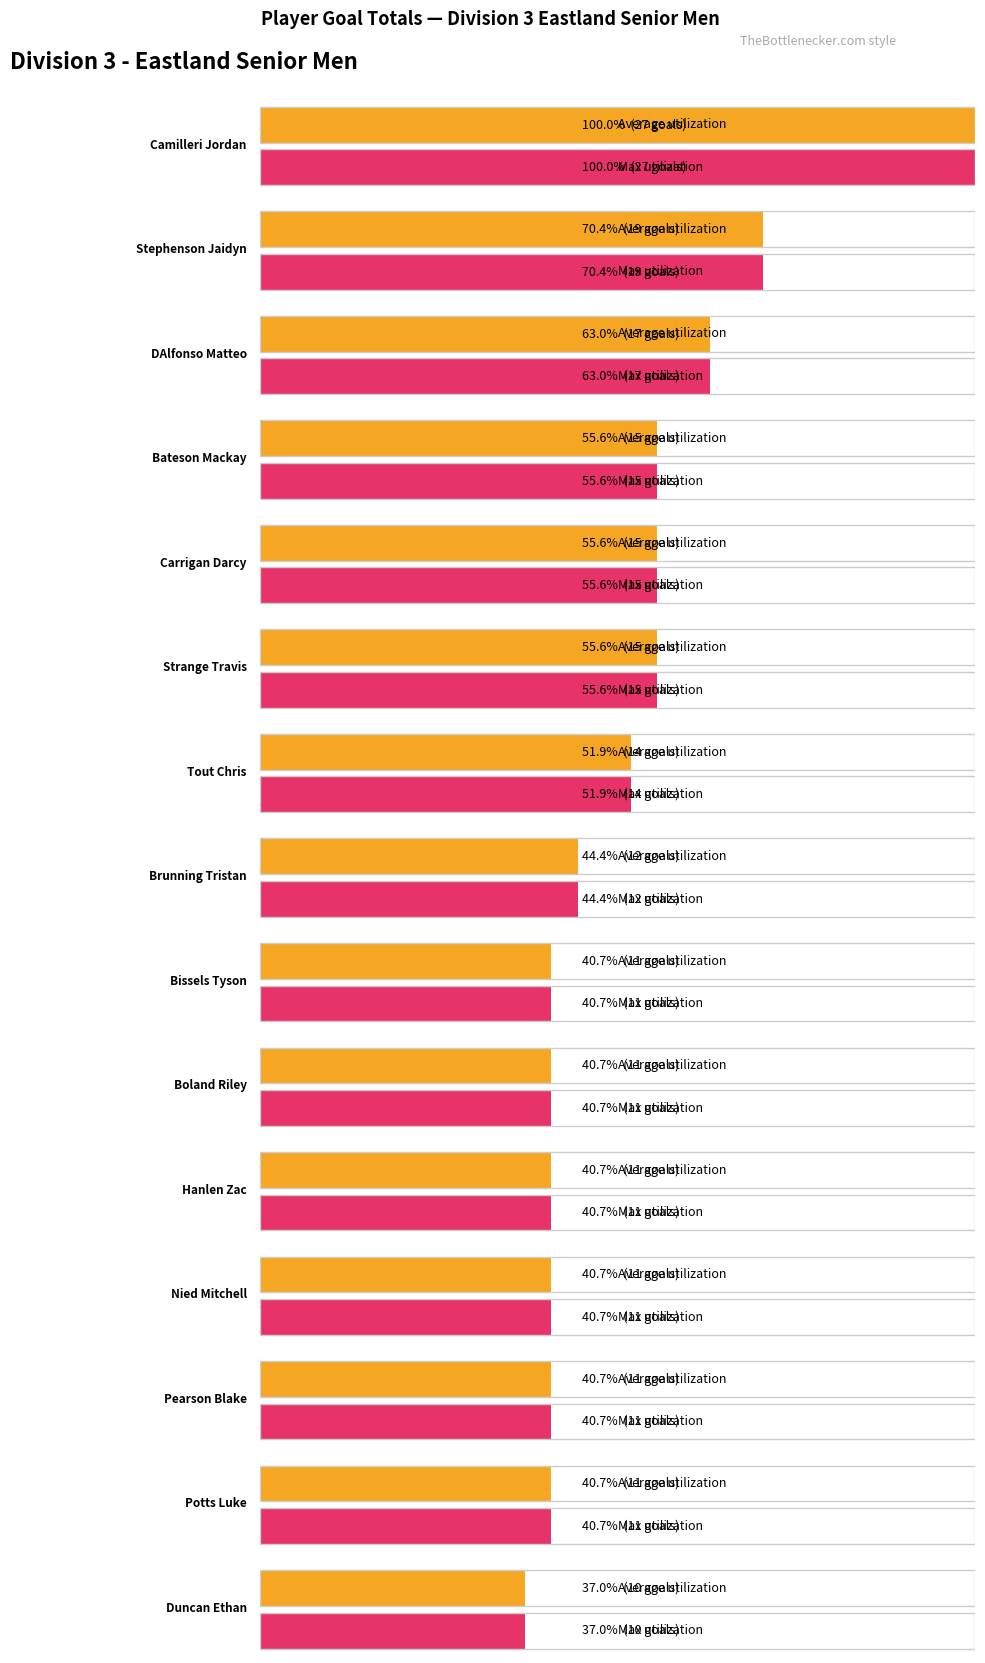

Reading right to left, list all the values displayed in this chart.

Average utilization: Duncan Ethan=10	Potts Luke=11	Pearson Blake=11	Nied Mitchell=11	Hanlen Zac=11	Boland Riley=11	Bissels Tyson=11	Brunning Tristan=12	Tout Chris=14	Strange Travis=15	Carrigan Darcy=15	Bateson Mackay=15	DAlfonso Matteo=17	Stephenson Jaidyn=19	Camilleri Jordan=27
Maximum utilization: Duncan Ethan=10	Potts Luke=11	Pearson Blake=11	Nied Mitchell=11	Hanlen Zac=11	Boland Riley=11	Bissels Tyson=11	Brunning Tristan=12	Tout Chris=14	Strange Travis=15	Carrigan Darcy=15	Bateson Mackay=15	DAlfonso Matteo=17	Stephenson Jaidyn=19	Camilleri Jordan=27